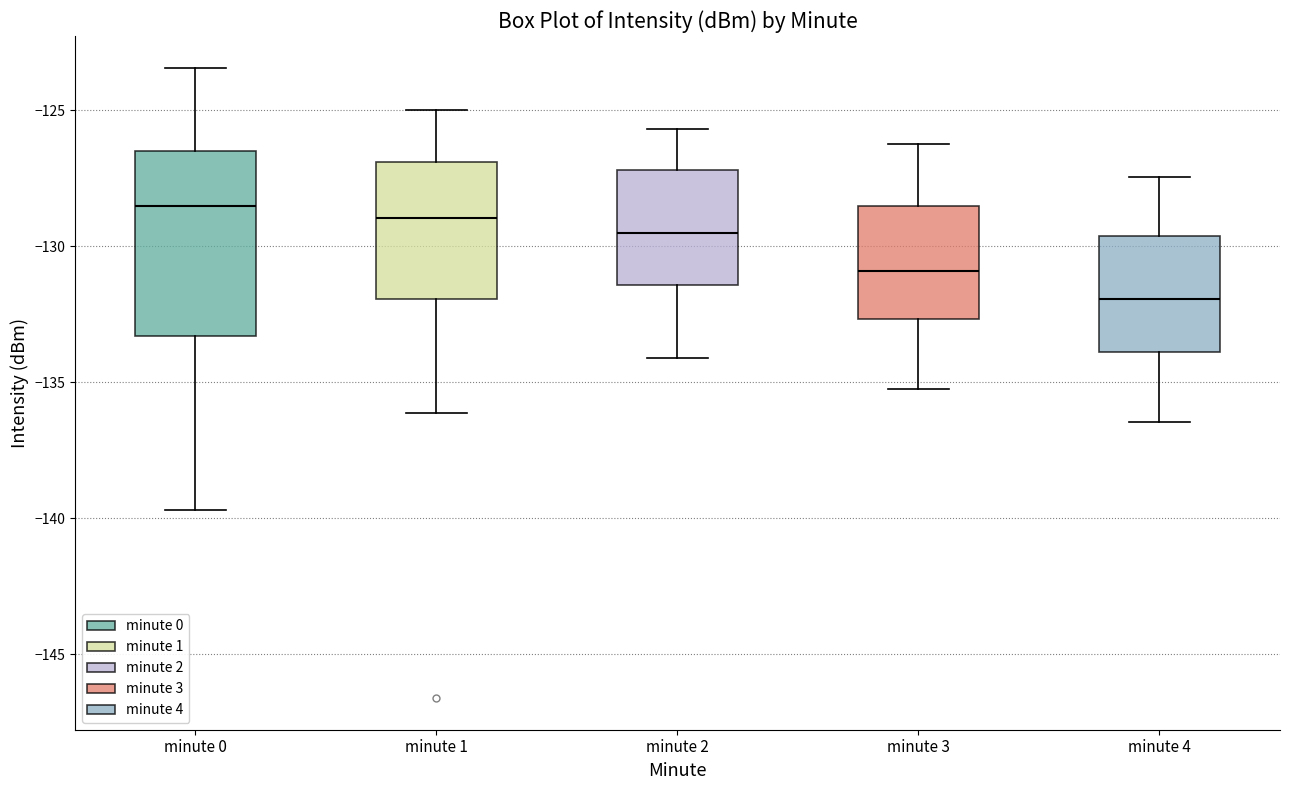

Reading left to right, transcribe this box plot: for each box, give where its median line is, the range the box spans, and where its two whiskers end, as read against the y-axis. The values are not printed on the chart, so give them approximately, as read against the axis.

minute 0: median -128.5, box -133.5 to -126.5, whiskers -139.5 to -123.5
minute 1: median -129.0, box -132.0 to -127.0, whiskers -136.0 to -125.0
minute 2: median -129.5, box -131.5 to -127.0, whiskers -134.0 to -125.5
minute 3: median -131.0, box -132.5 to -128.5, whiskers -135.0 to -126.0
minute 4: median -132.0, box -134.0 to -129.5, whiskers -136.5 to -127.5